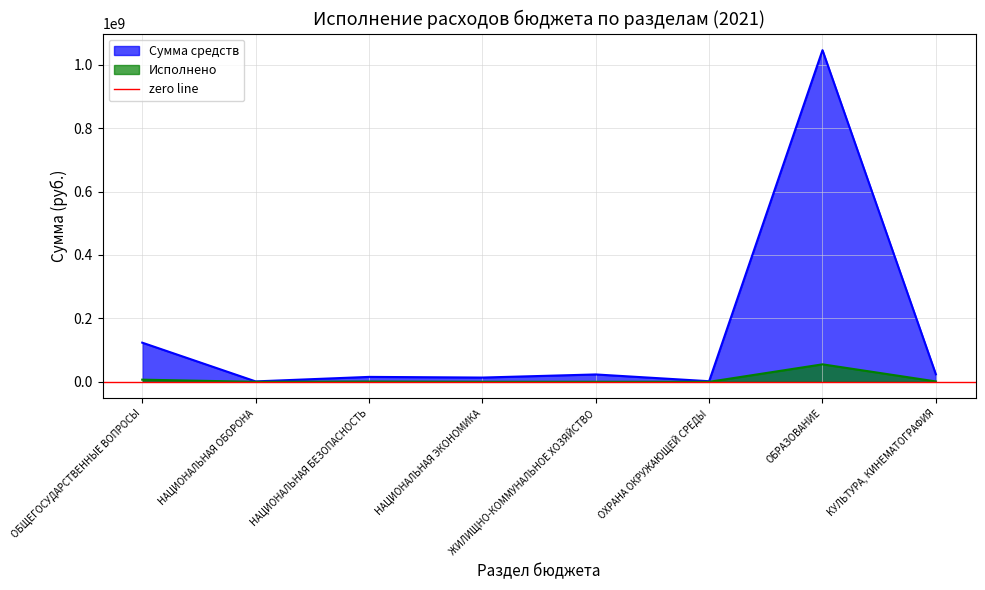

What is the difference between the second highest and minimum values in the Исполнено series?

6781296.0